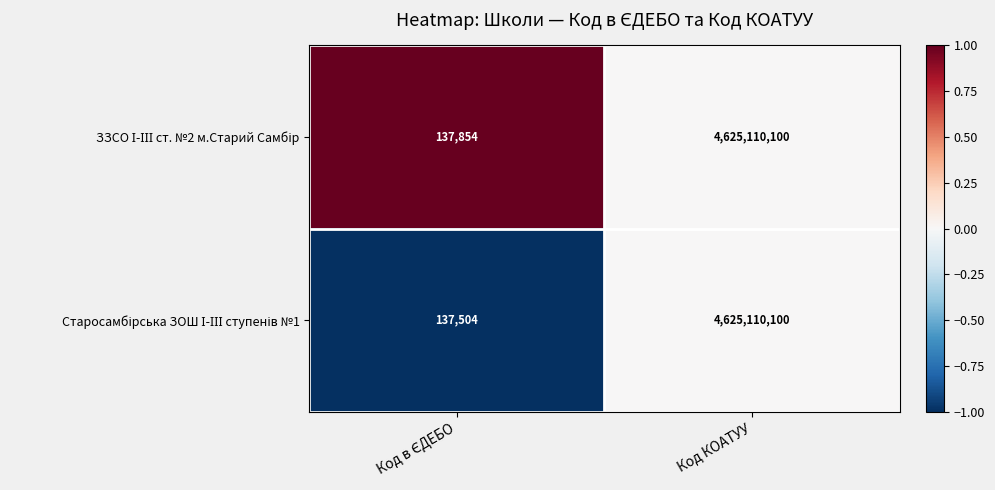

At which category is the sum across all series the highest?

Код КОАТУУ